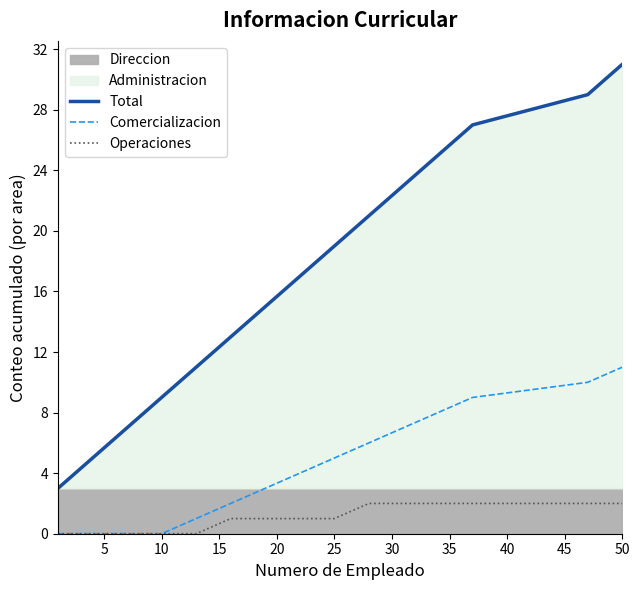

True or false: Total and Comercializacion cross at least once.

False